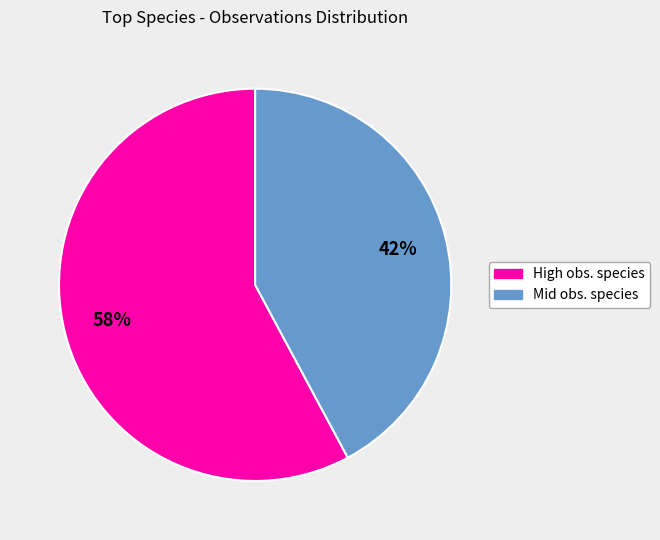

Is there a majority slice in this chart?

Yes